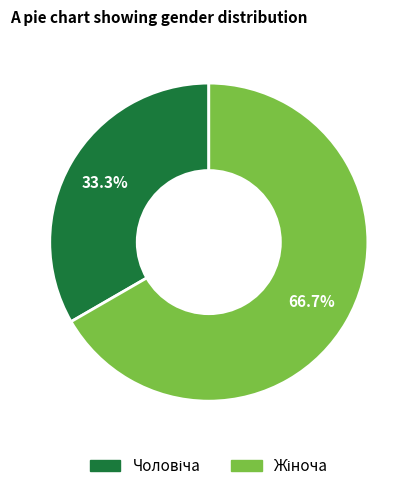

Is there any slice that represents more than half of the pie?

Yes